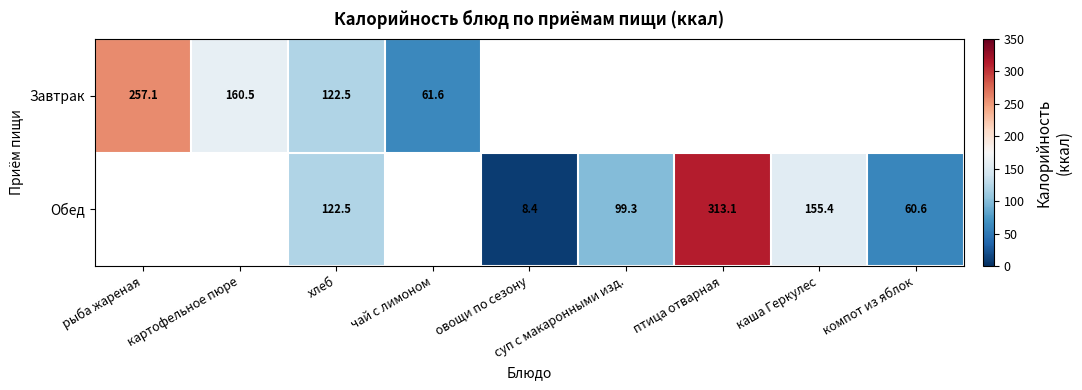

What is the difference between the maximum and minimum values in the Завтрак series?

195.5